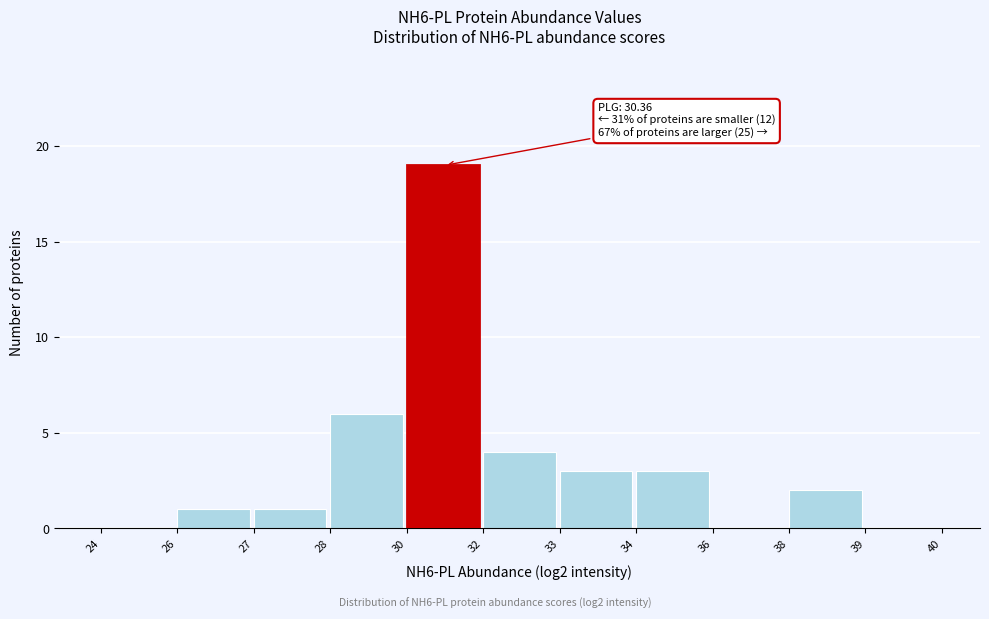

Reading left to right, list all the values displayed in this chart.

24=0	26=1	27=1	28=6	30=19	32=4	33=3	34=3	36=0	38=2	39=0